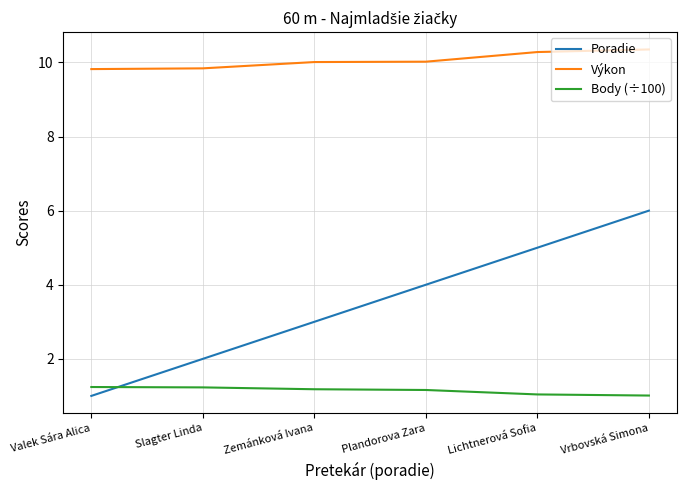

What is the sum of all Poradie values?

21.0